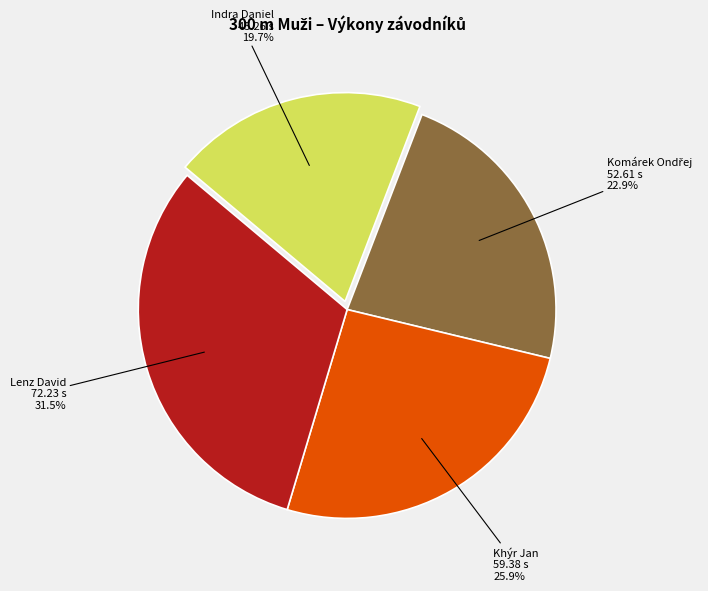

Which slice is the smallest?

Indra Daniel